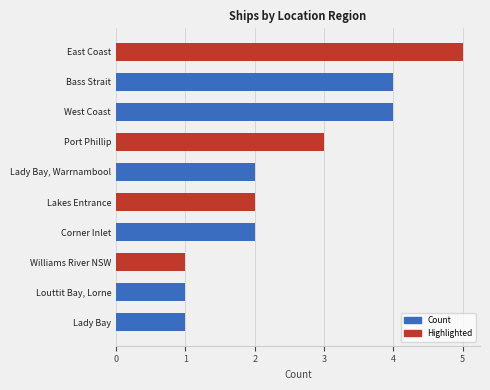

What is the difference between the maximum and minimum values?

4